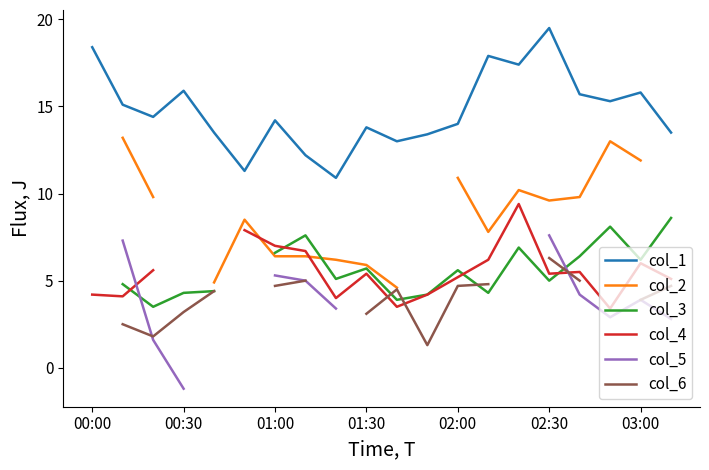

What is the sum of the col_4 values at 16 and 19?

10.6